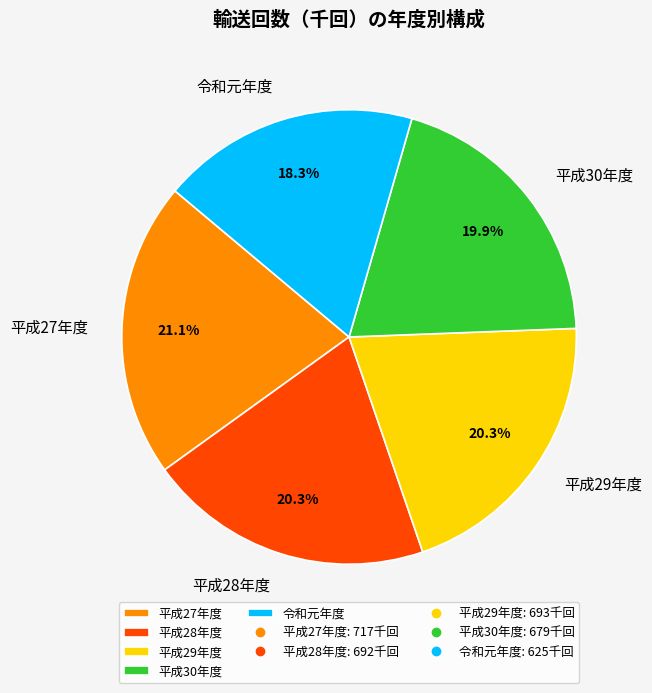

The 平成28年度 slice represents 35% of the pie. True or false?

False